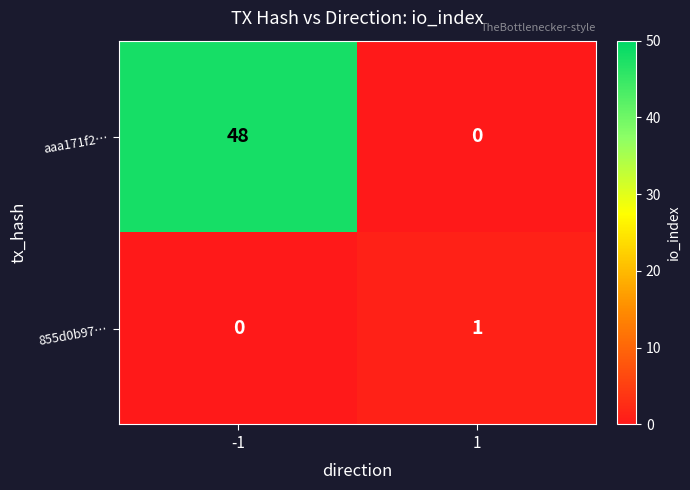

What is the sum of the aaa171f2… values at -1 and 1?

48